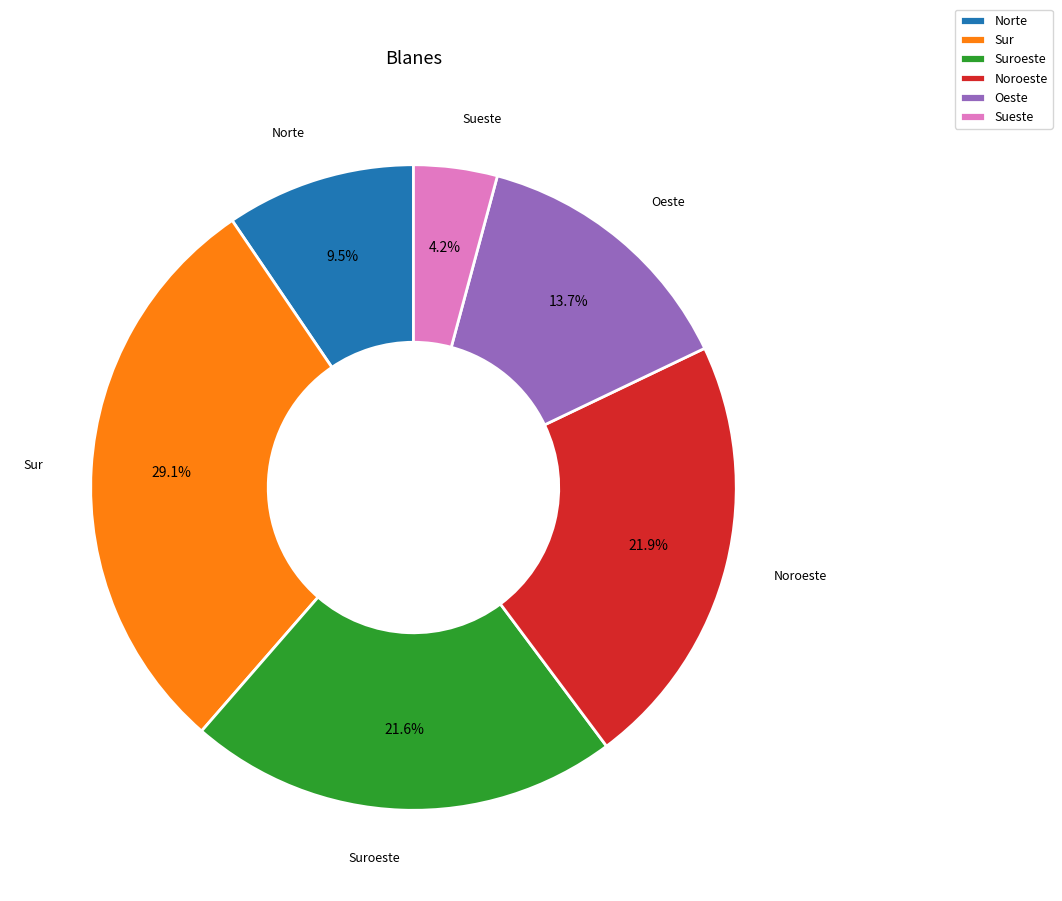

Which slice is the smallest?

Sueste